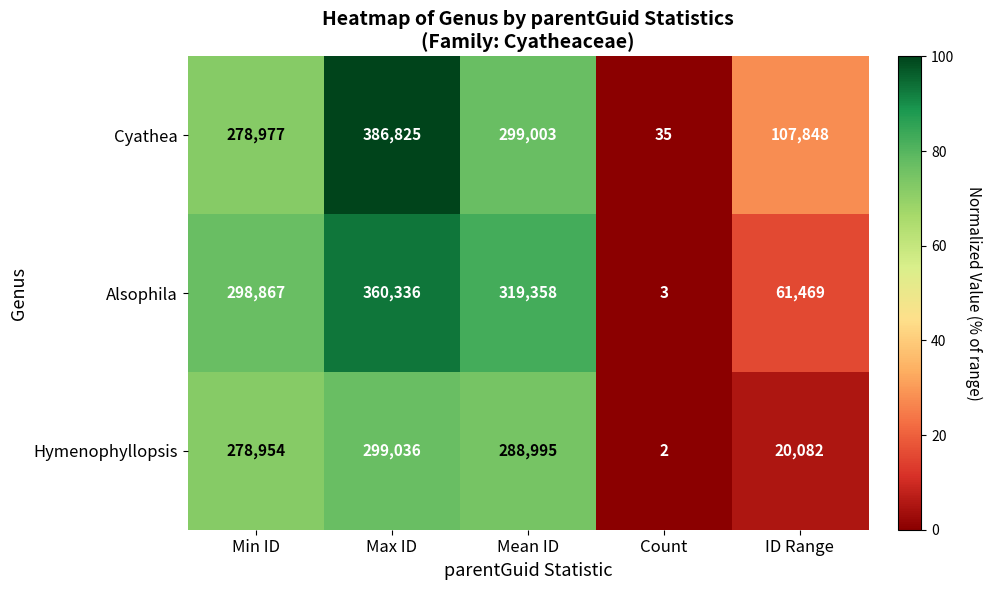

At which category does the chart reach its minimum across all series?

Count